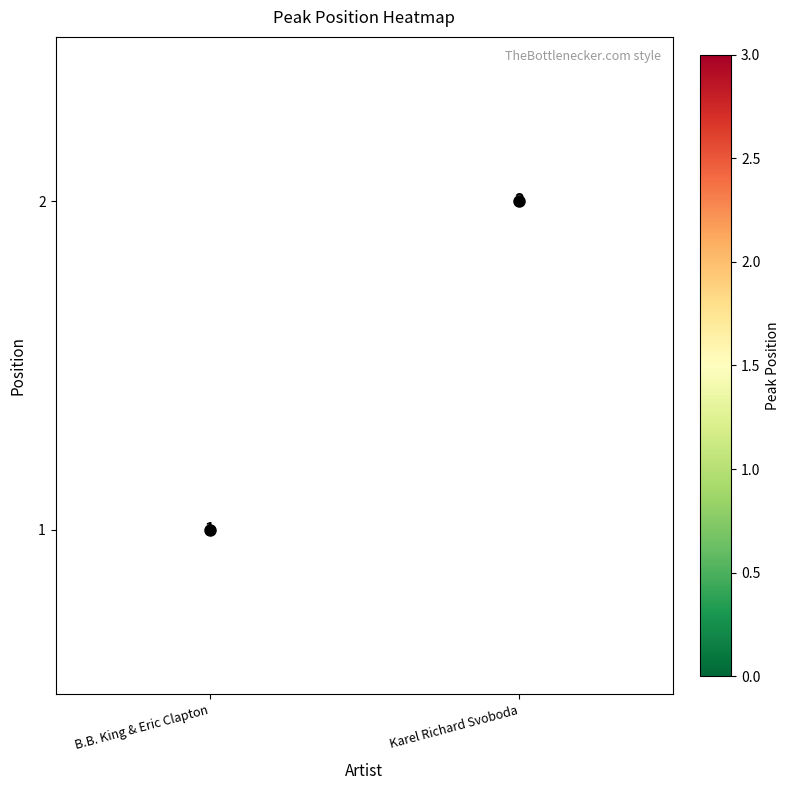

How many values in the 2 series are below 2?

1